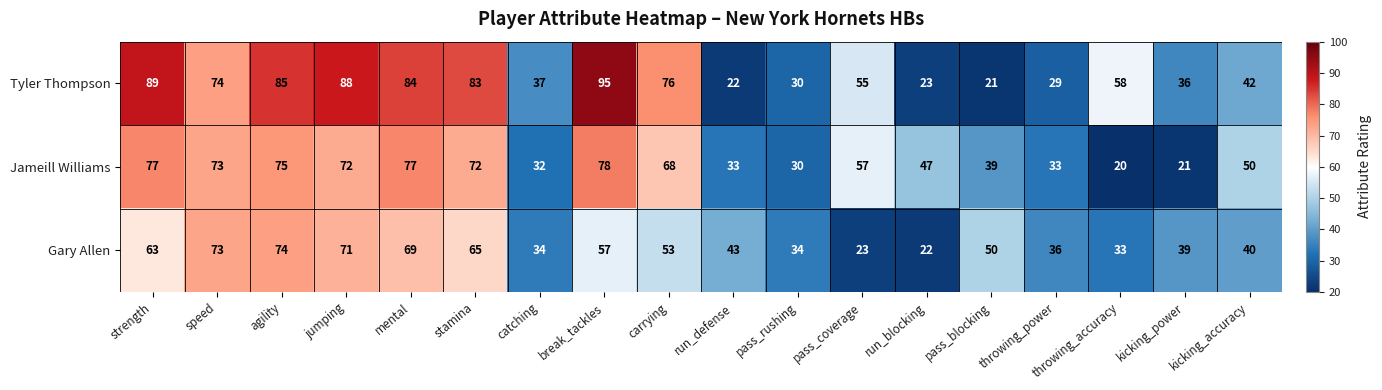

Is it true that Tyler Thompson equals 29 at throwing_power?

True